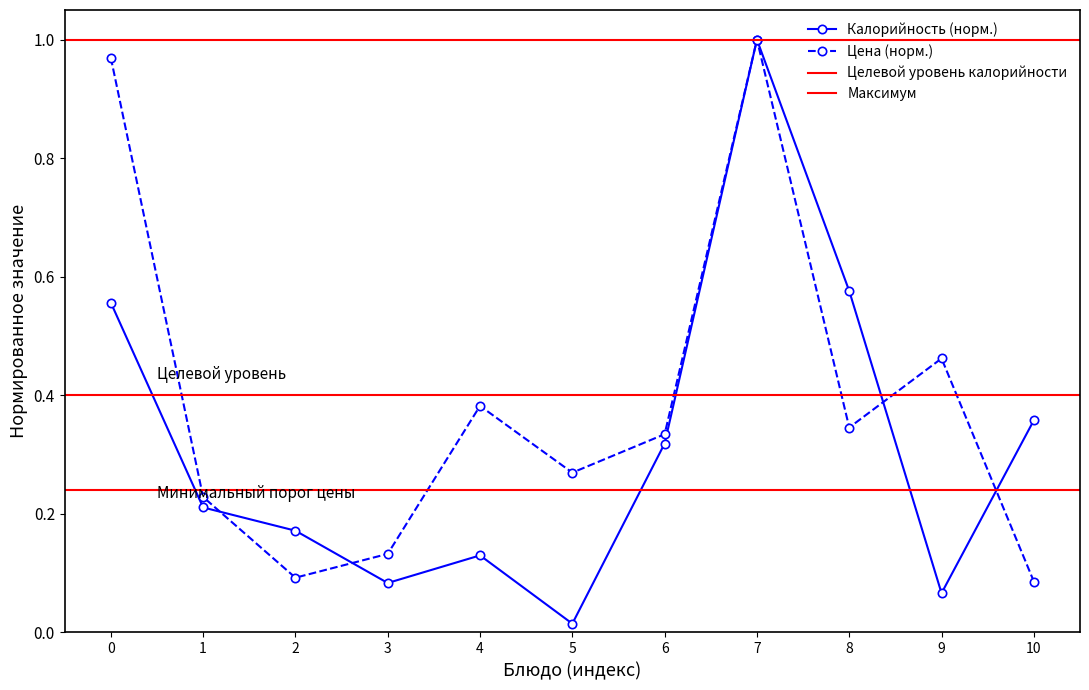

Which category has the highest value in the Калорийность (норм.) series?

7